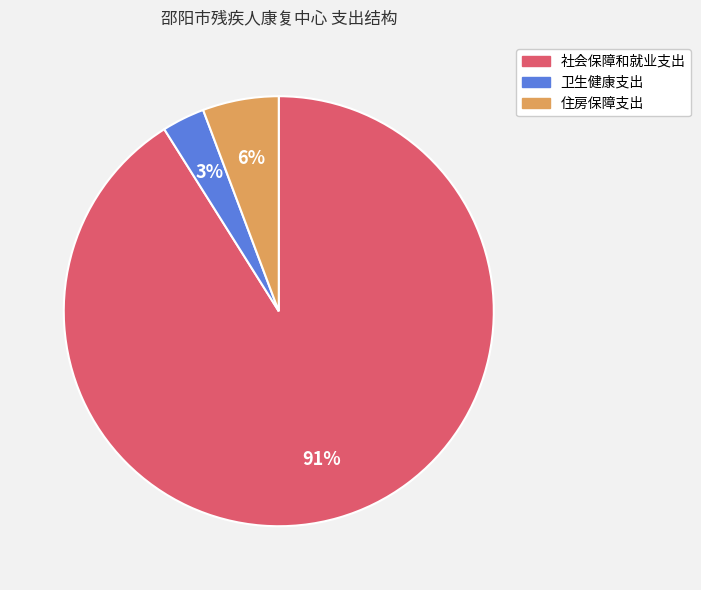

Which has a higher value, 卫生健康支出 or 社会保障和就业支出?

社会保障和就业支出